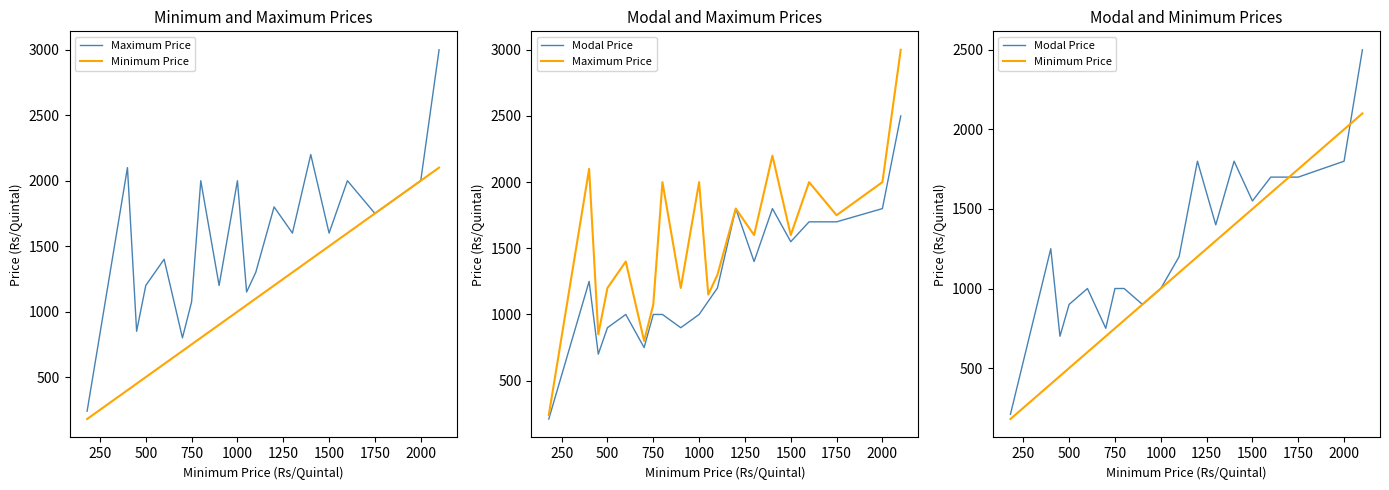

True or false: Minimum Price has more than 0 interior local peaks.

False